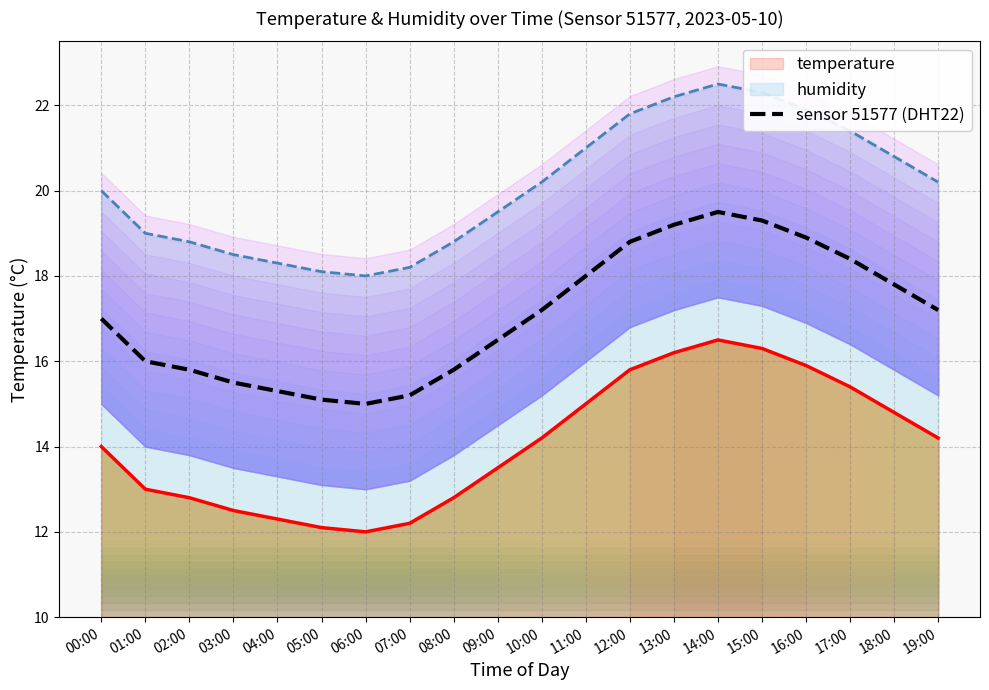

List the labels in order of value, smallest first.

06:00, 05:00, 07:00, 04:00, 03:00, 02:00, 08:00, 01:00, 09:00, 00:00, 10:00, 19:00, 18:00, 11:00, 17:00, 12:00, 16:00, 13:00, 15:00, 14:00